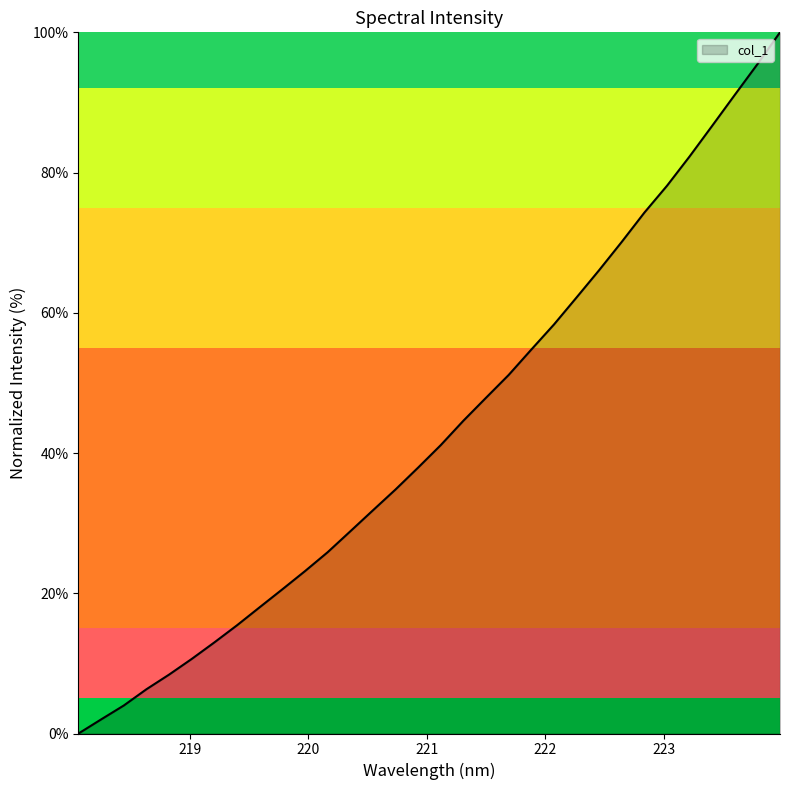

What is the difference between the maximum and minimum values?

100.0